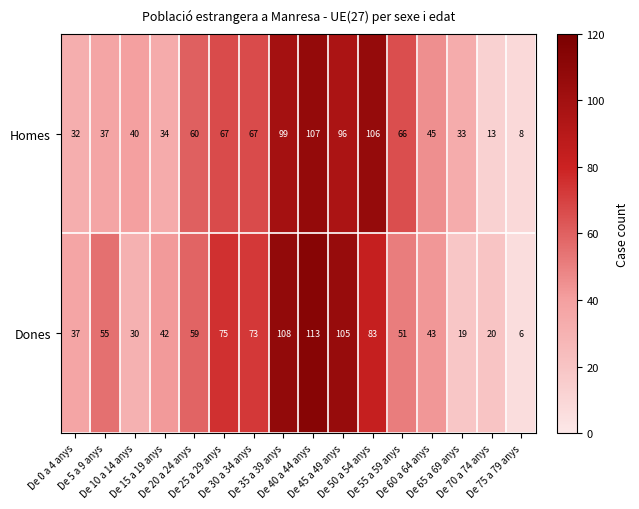

What is the minimum value shown in the chart?

6